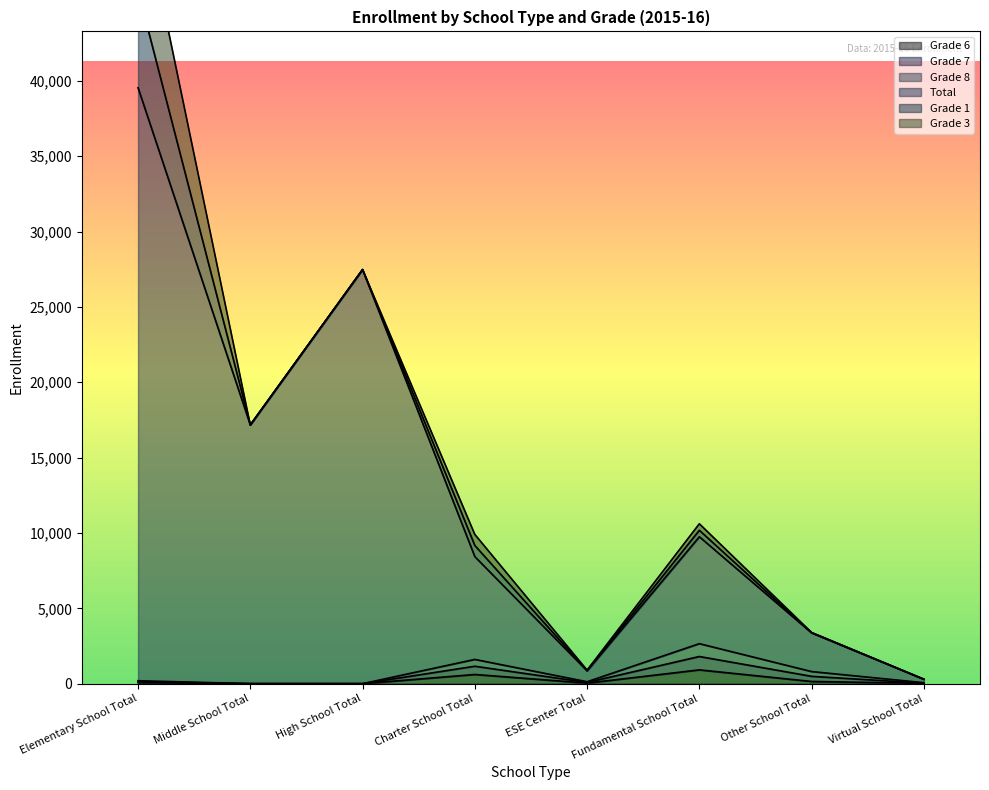

What is the spread (max minus min) of values at Other School Total?

3222